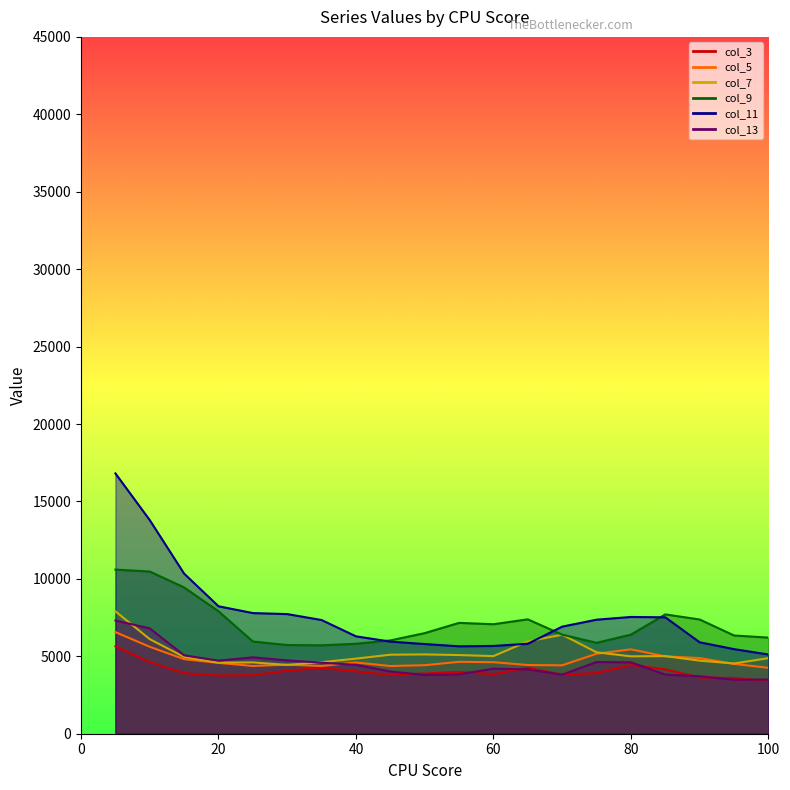

What is the sum of the col_11 values at 75 and 85?

14881.8